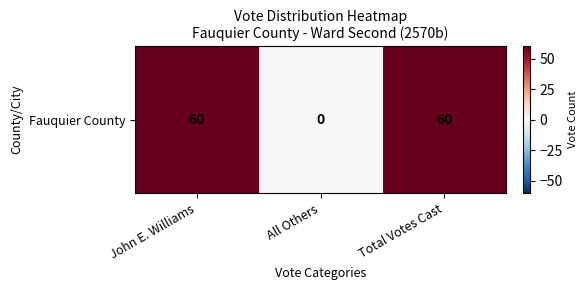

How many data points does each series have?

3